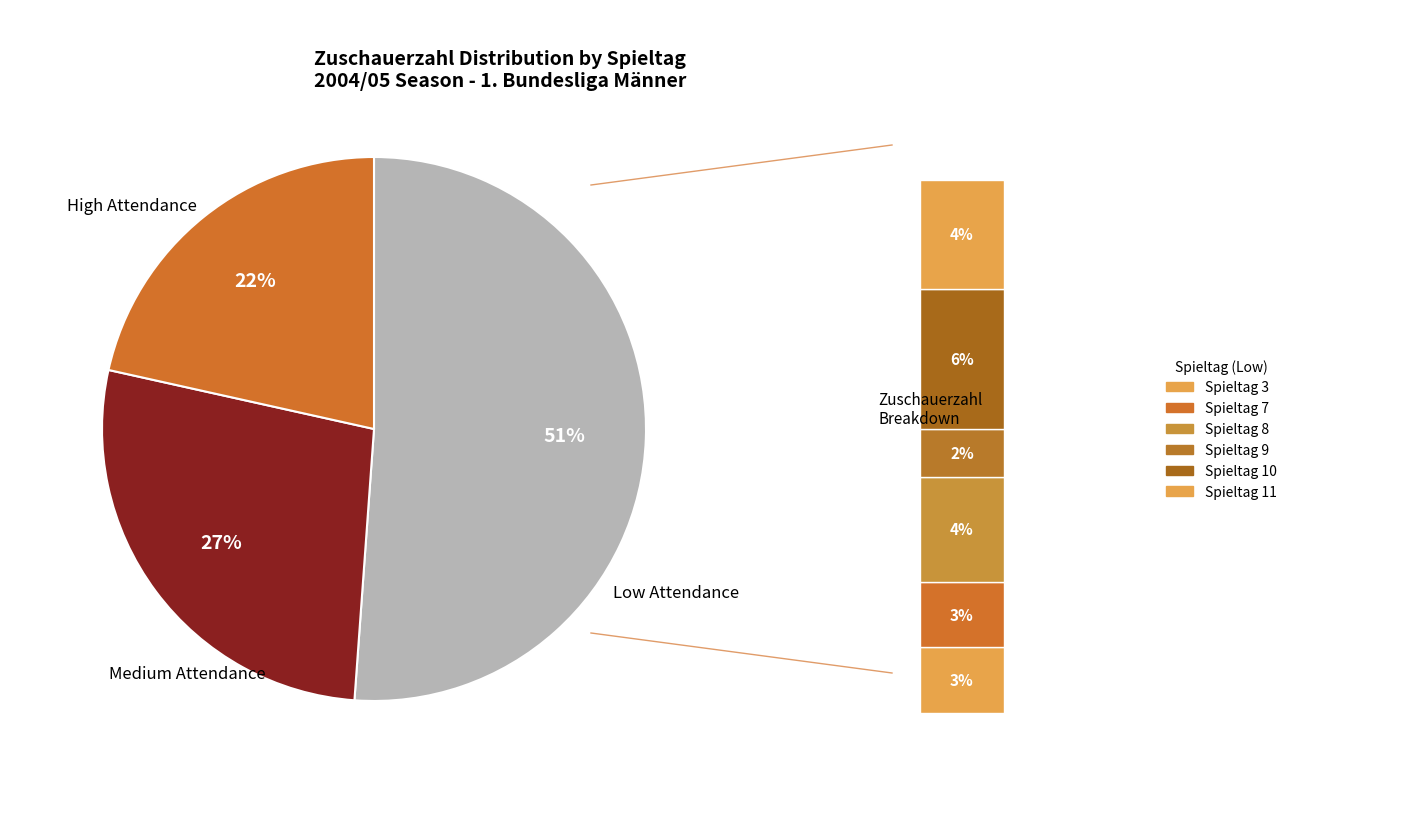

Is it true that Spieltag 5 is 1% of the pie?

False